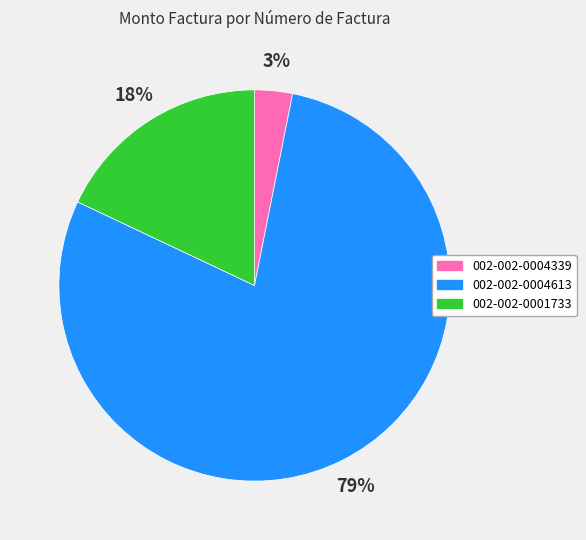

Is it true that 002-002-0004339 is 3% of the pie?

True